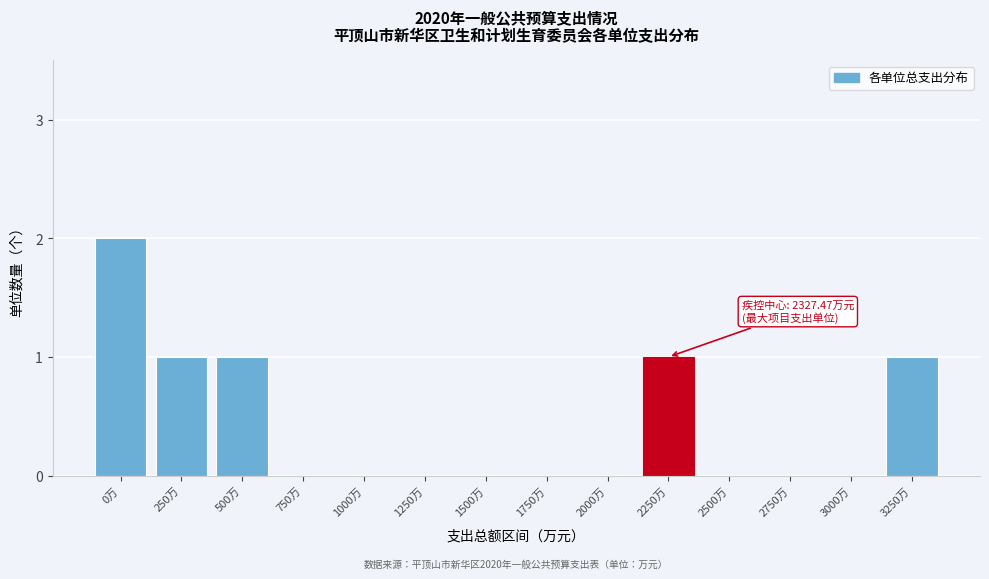

Reading right to left, transcribe all the data shown in this chart.

3250万=1	3000万=0	2750万=0	2500万=0	2250万=1	2000万=0	1750万=0	1500万=0	1250万=0	1000万=0	750万=0	500万=1	250万=1	0万=2